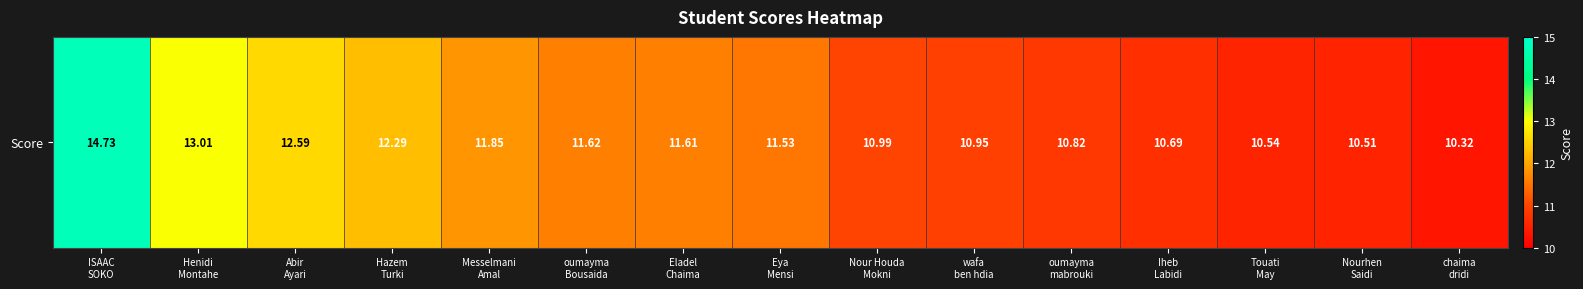

Reading right to left, extract all data points from this chart.

10.3	10.5	10.5	10.7	10.8	10.9	11.0	11.5	11.6	11.6	11.8	12.3	12.6	13.0	14.7